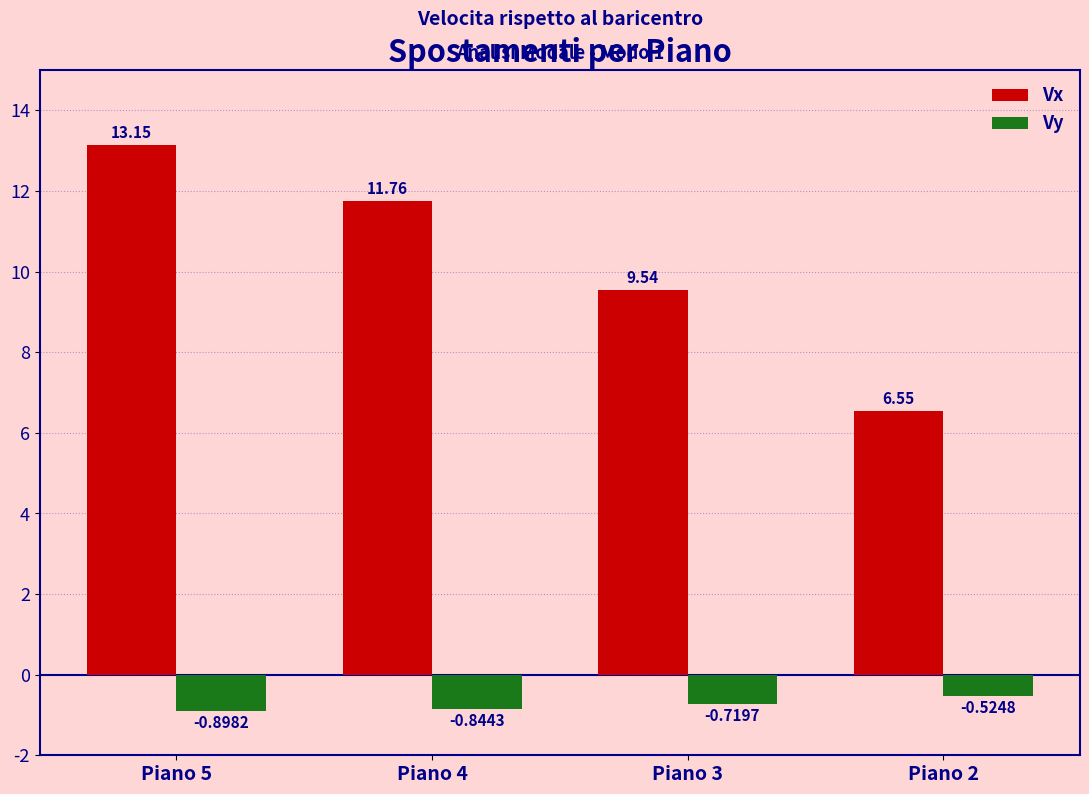

What is the difference between the maximum and minimum values in the Vy series?

0.4